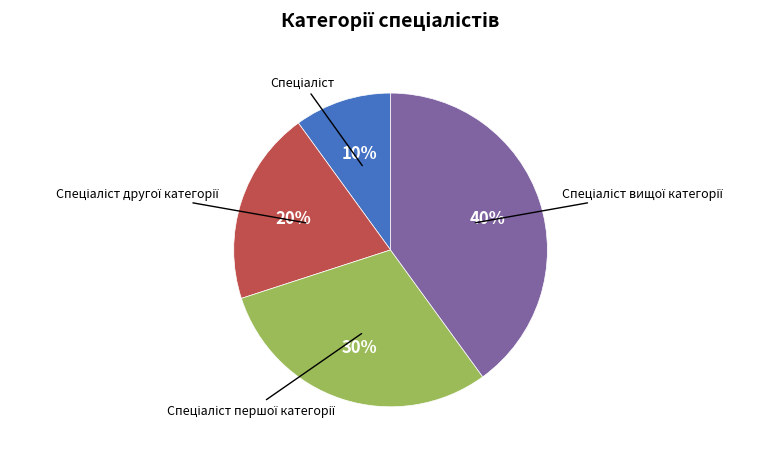

Count the number of slices in the pie.

4